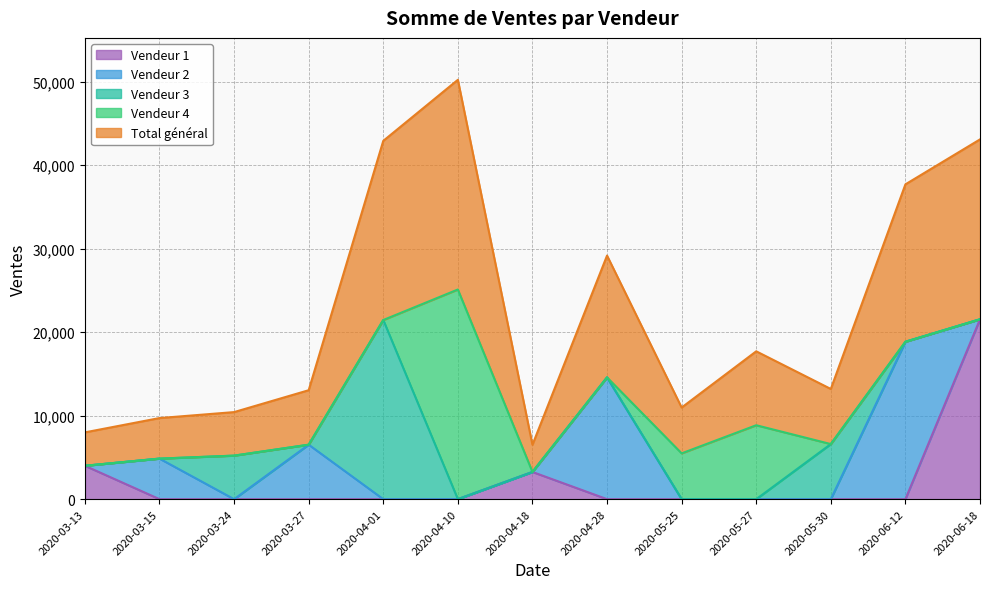

Which series has the widest spread of values?

Vendeur 4